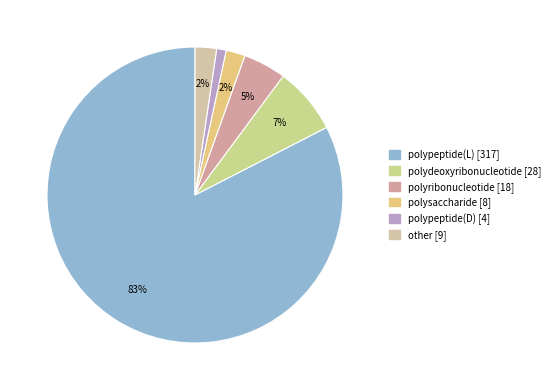

How many segments does this pie chart have?

6